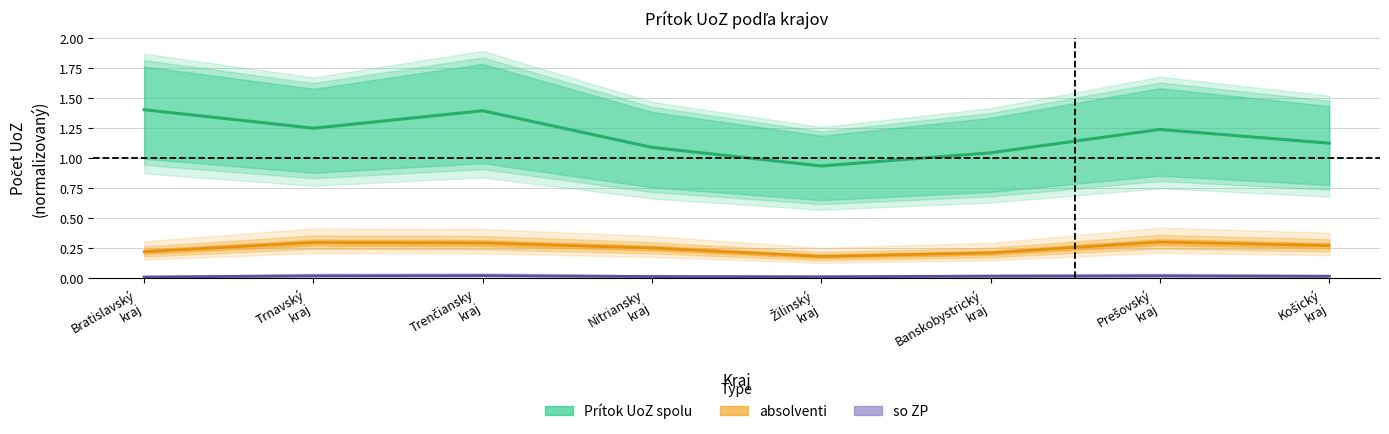

What position from the right is Žilinský
kraj?

4